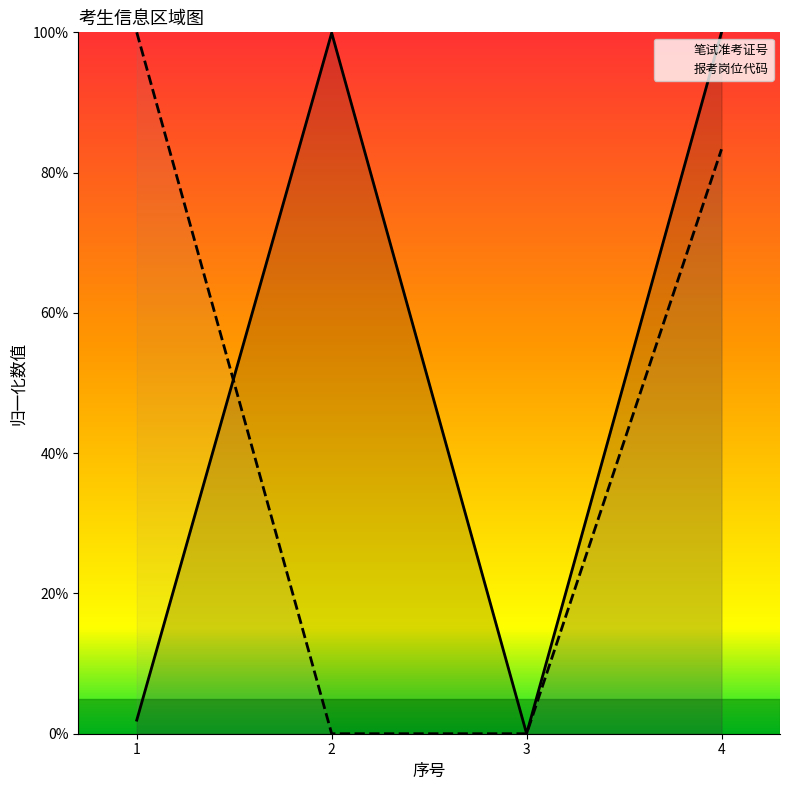

At which category is the sum across all series the highest?

4